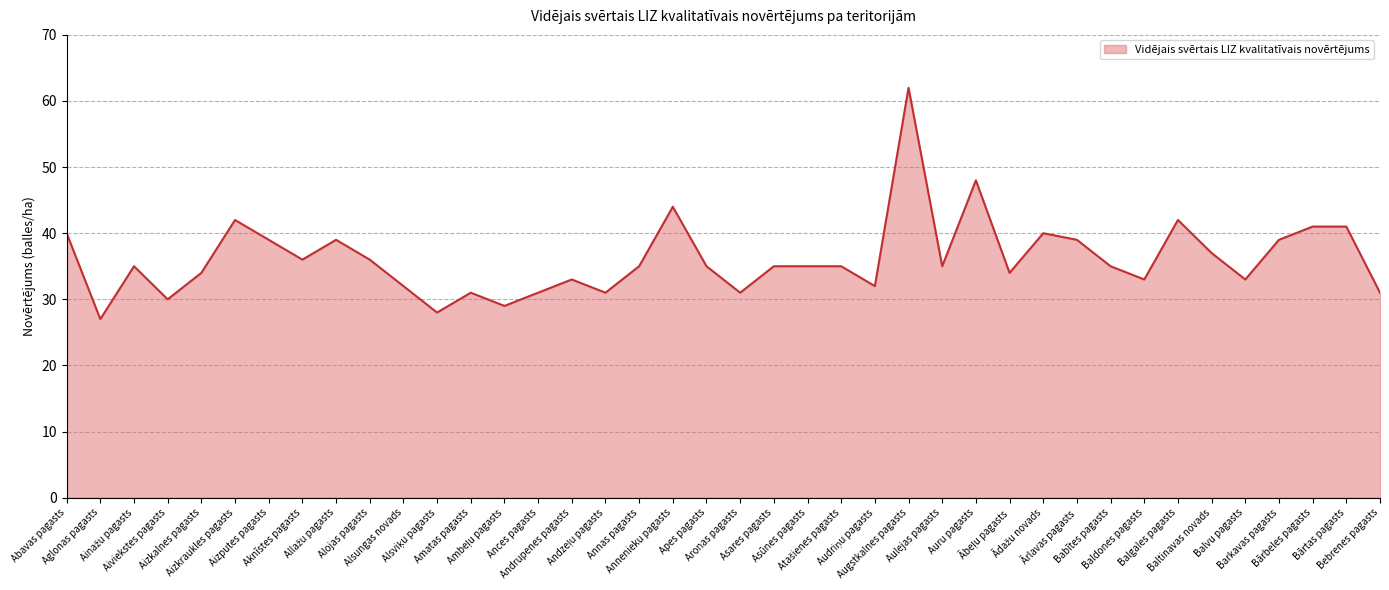

What is the difference between the maximum and minimum values?

35